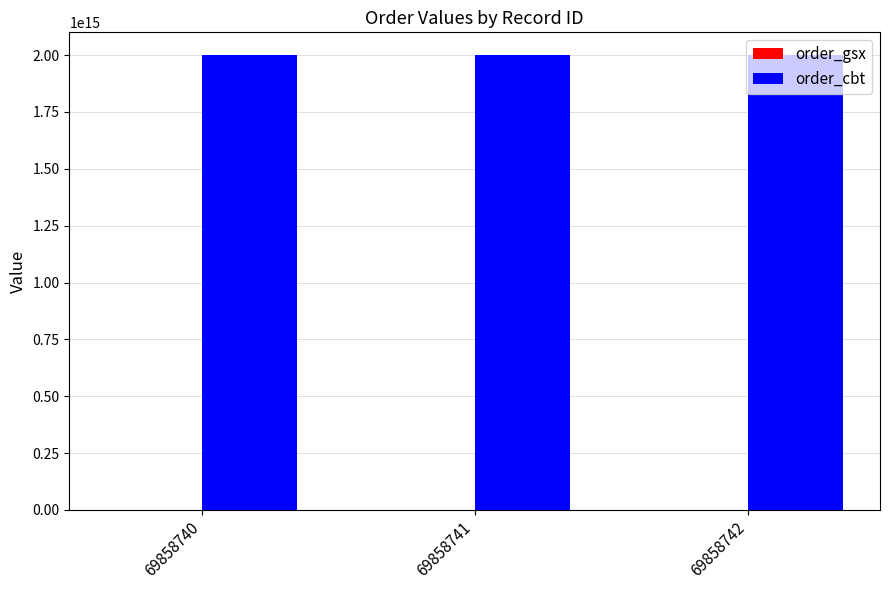

The value of order_cbt at 69858741 is 2000009625316700. True or false?

True